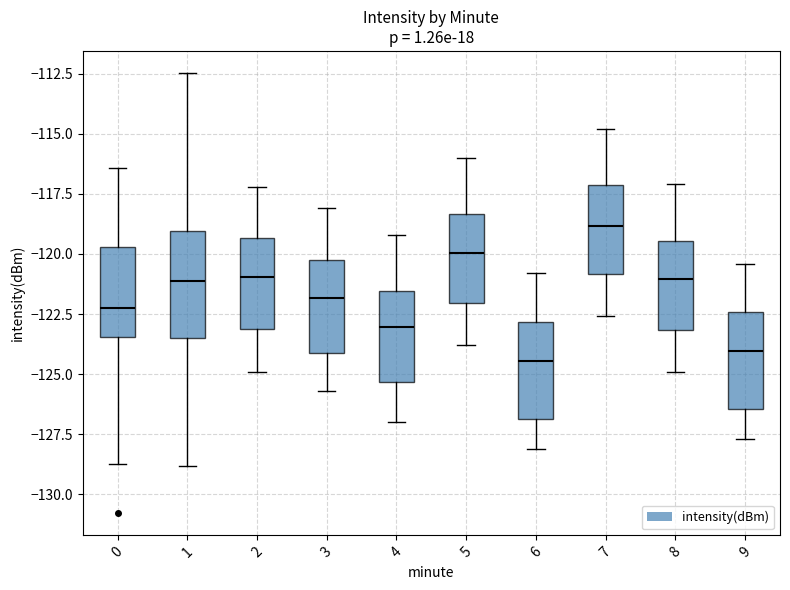

Reading left to right, transcribe this box plot: for each box, give where its median line is, the range the box spans, and where its two whiskers end, as read against the y-axis. The values are not printed on the chart, so give them approximately, as read against the axis.

0: median -122.5, box -123.5 to -119.5, whiskers -129.0 to -116.5
1: median -121.0, box -123.5 to -119.0, whiskers -129.0 to -112.5
2: median -121.0, box -123.0 to -119.5, whiskers -125.0 to -117.0
3: median -122.0, box -124.0 to -120.0, whiskers -125.5 to -118.0
4: median -123.0, box -125.5 to -121.5, whiskers -127.0 to -119.0
5: median -120.0, box -122.0 to -118.5, whiskers -124.0 to -116.0
6: median -124.5, box -127.0 to -123.0, whiskers -128.0 to -121.0
7: median -119.0, box -121.0 to -117.0, whiskers -122.5 to -115.0
8: median -121.0, box -123.0 to -119.5, whiskers -125.0 to -117.0
9: median -124.0, box -126.5 to -122.5, whiskers -127.5 to -120.5